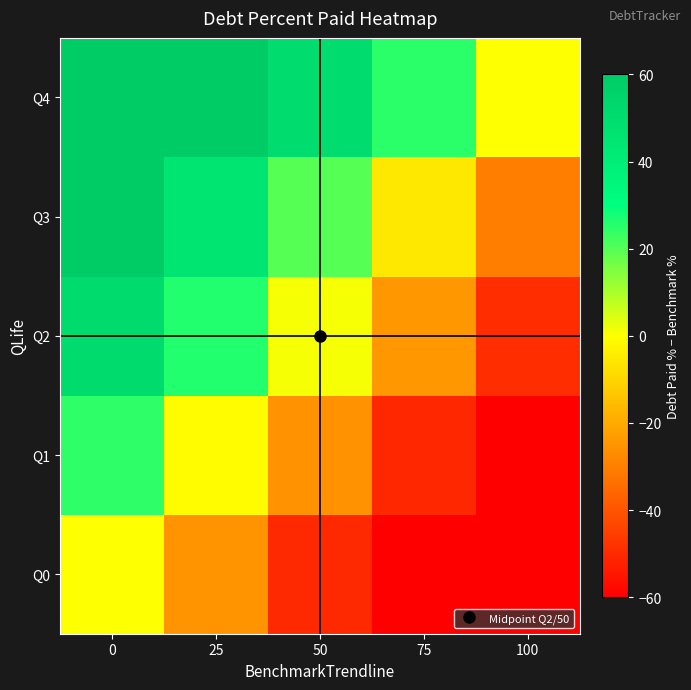

What is the greatest value displayed?

100.0